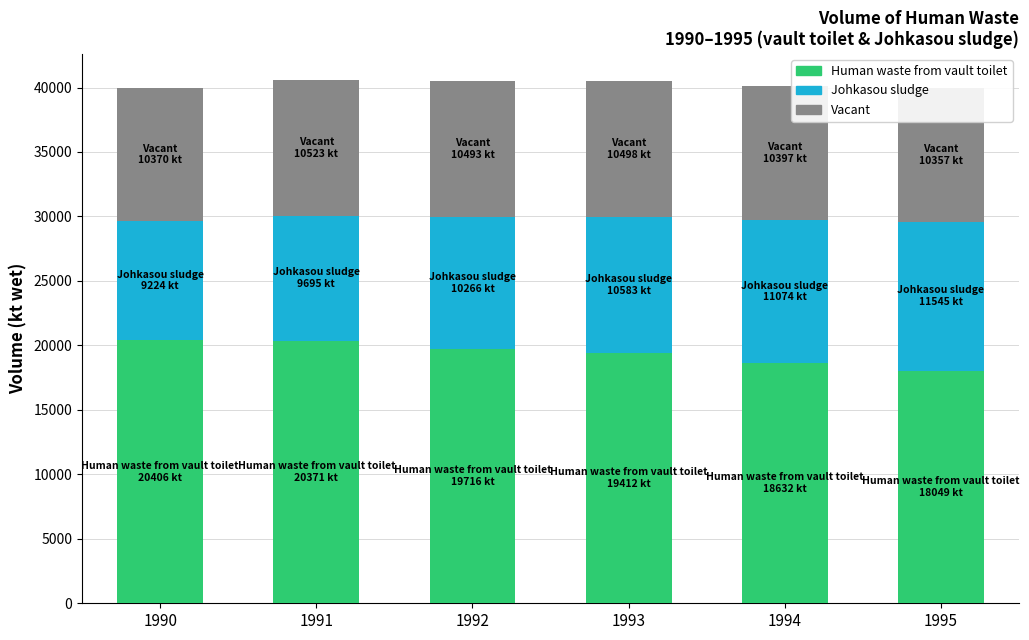

The Vacant series shows 16577.6 at 1991. True or false?

False